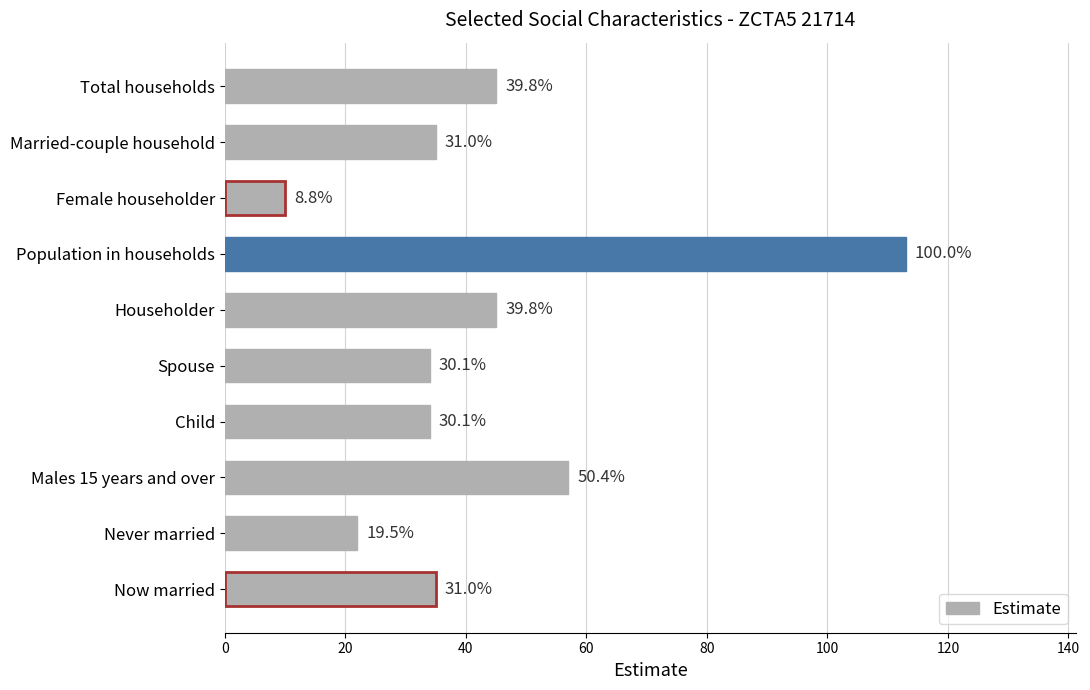

How many bars are there in total?

10